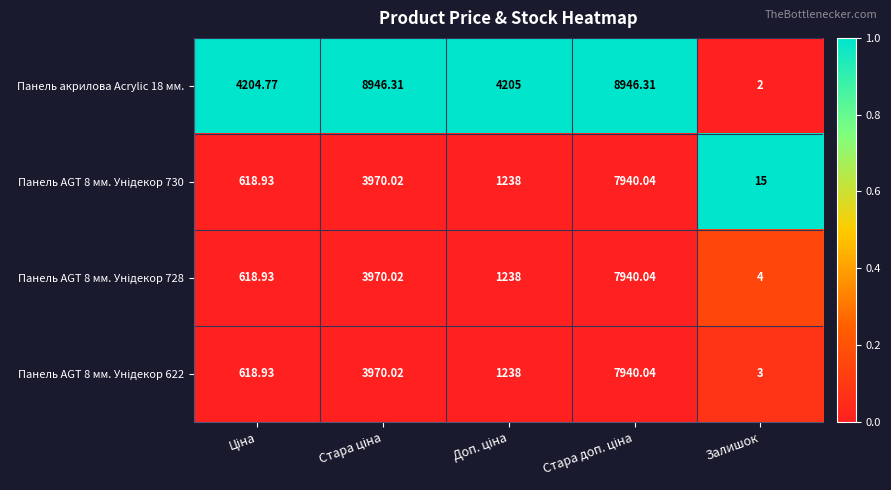

Rank the series at Стара ціна from lowest to highest value.

Панель AGT 8 мм. Унідекор 730, Панель AGT 8 мм. Унідекор 728, Панель AGT 8 мм. Унідекор 622, Панель акрилова Acrylic 18 мм.